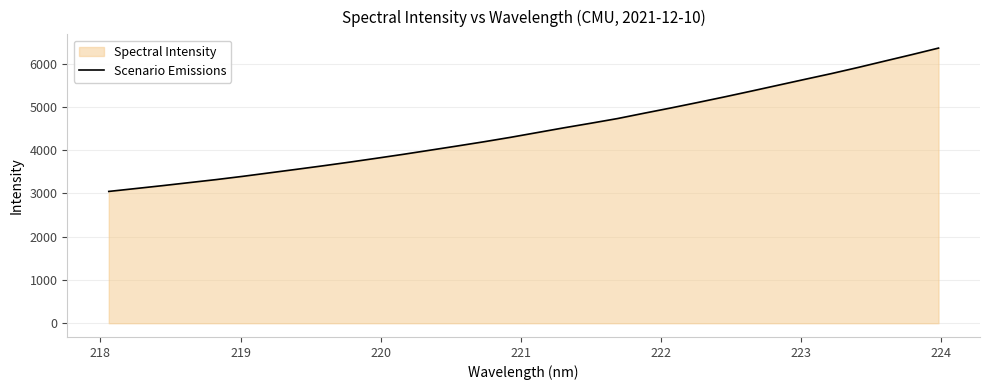

What is the maximum value shown in the chart?

6358.9